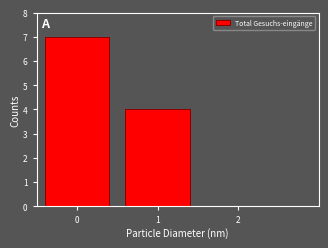

Which range on the x-axis has the tallest bar?

-0.5 to 0.5